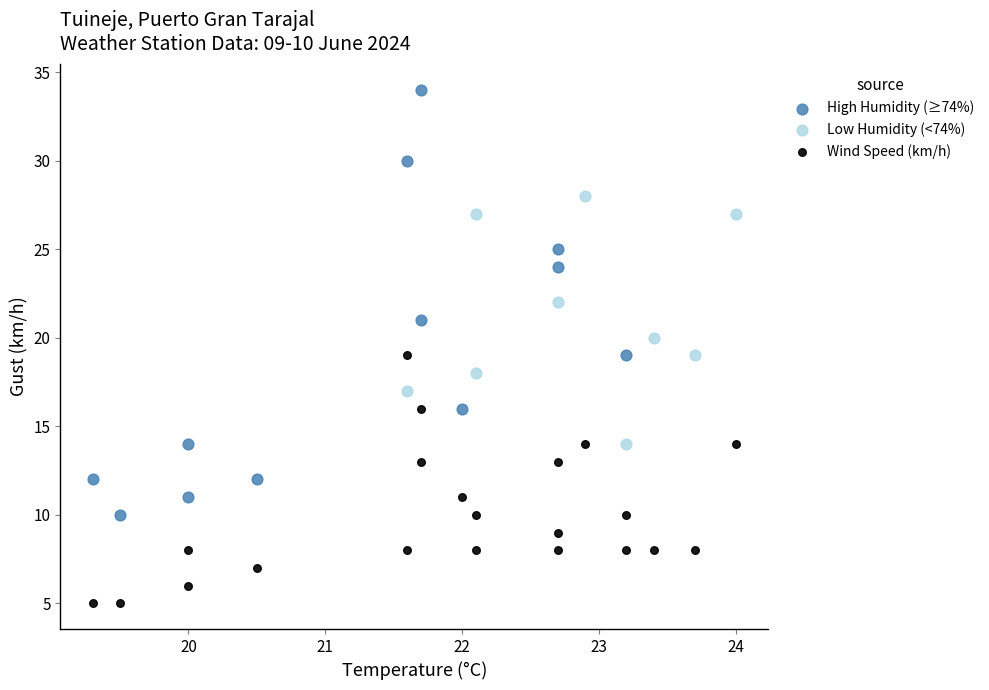

Which series has the largest Y range (max minus min)?

High Humidity (≥74%)